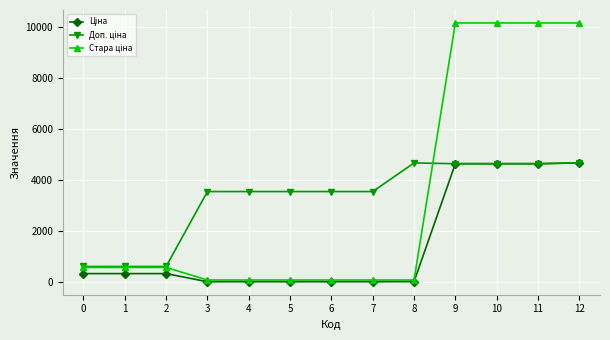

At how many categories does at least one series exceed 9799?

4